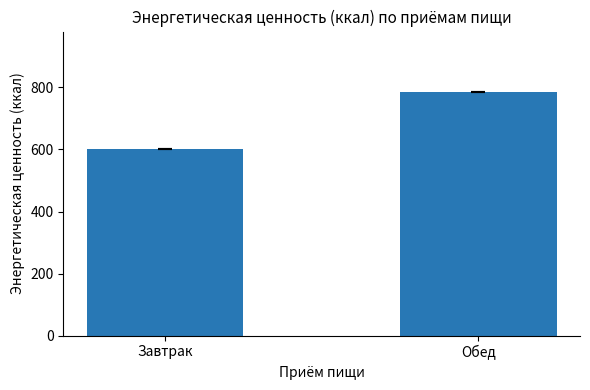

List the labels in order of value, smallest first.

Завтрак, Обед